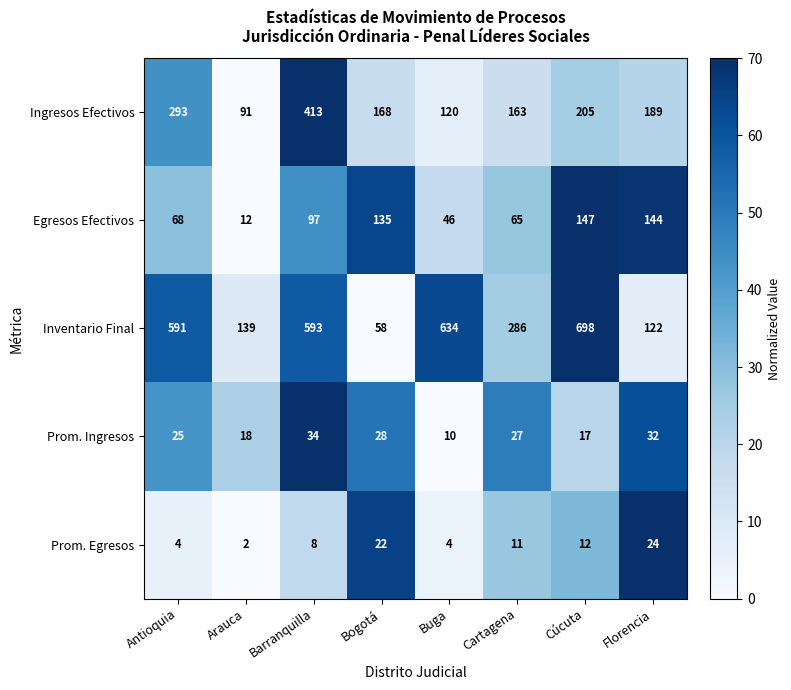

True or false: Egresos Efectivos has a value of 68 at Antioquia.

True